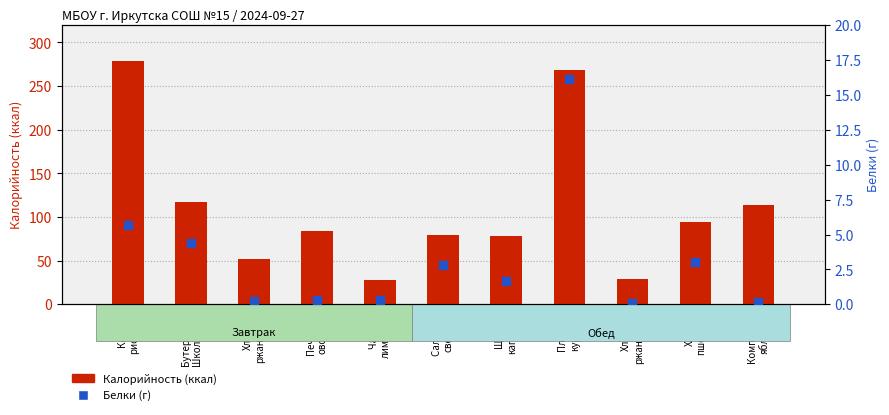

Which series reaches the minimum Y coordinate?

Белки